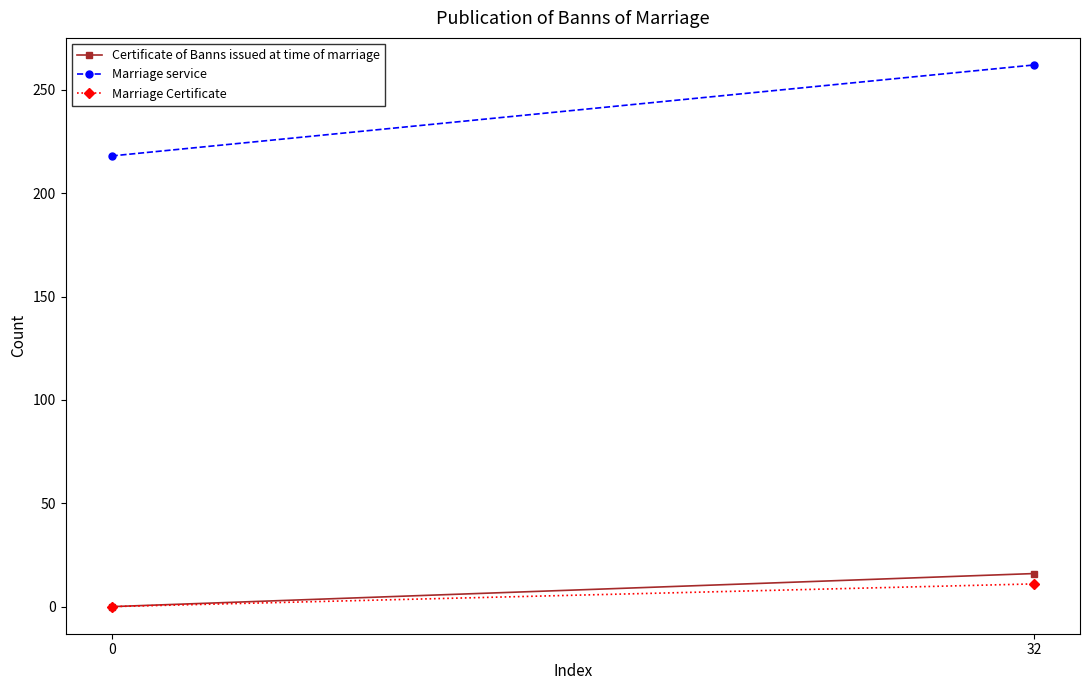

What is the highest value of the Marriage Certificate series?

11